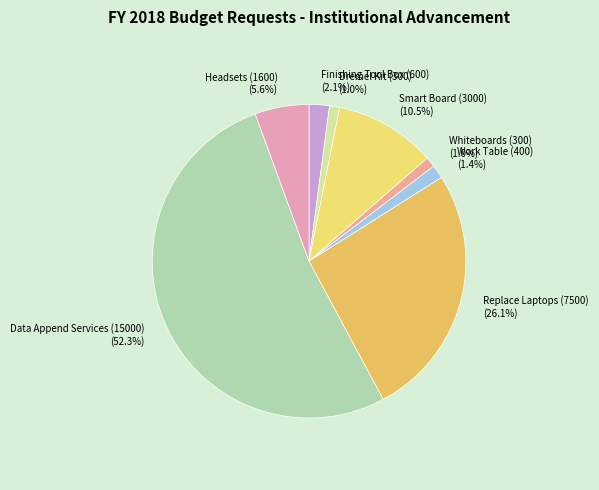

Count the number of slices in the pie.

8